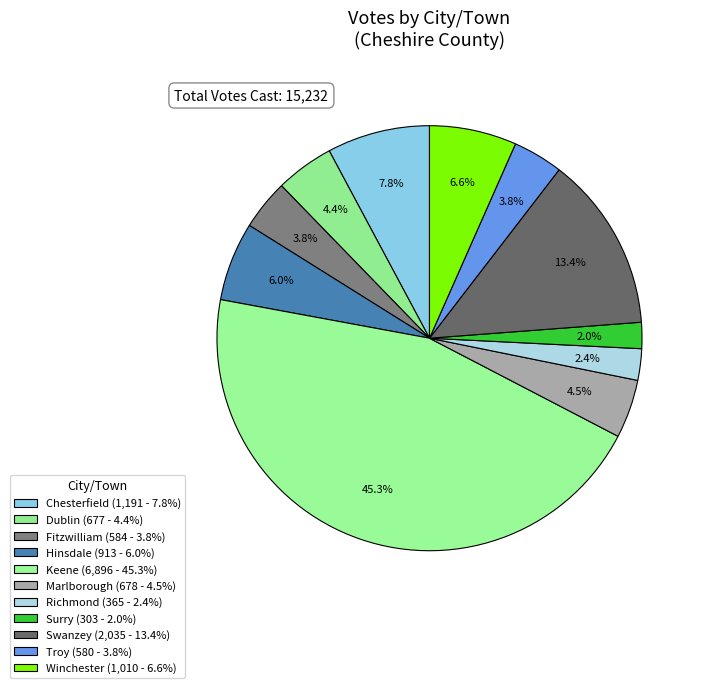

What percentage do Troy and Chesterfield together represent?

11.6%